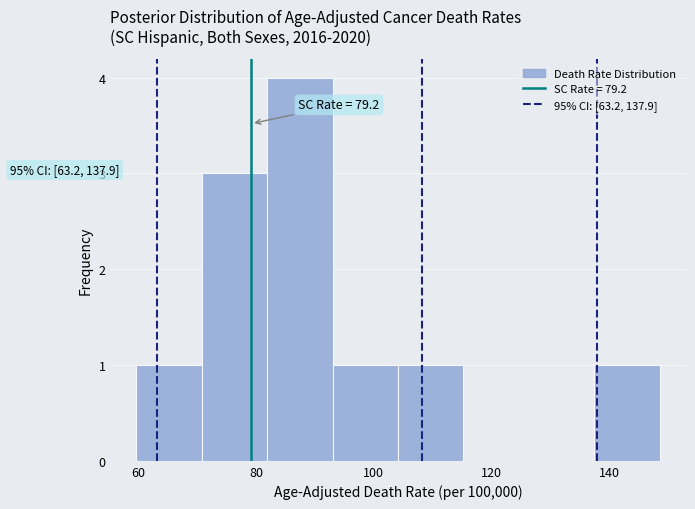

Which range on the x-axis has the tallest bar?

82 to 94